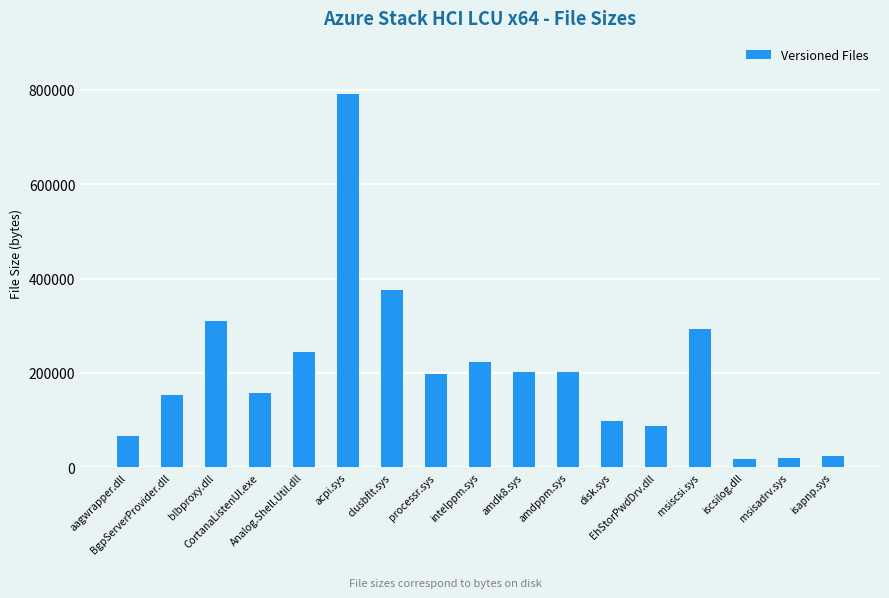

What is the greatest value displayed?

791368